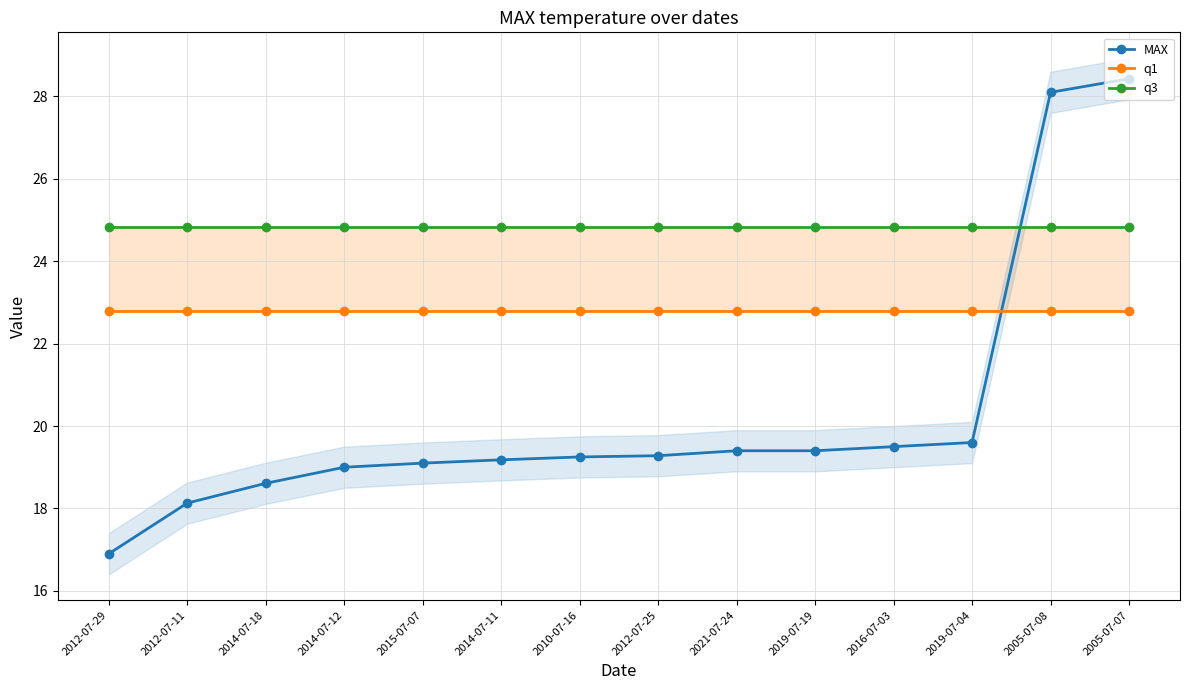

At which label does q1 reach its minimum?

2012-07-29